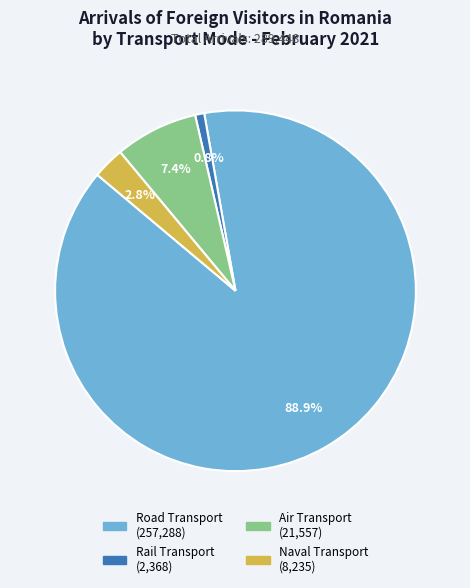

Do Rail Transport and Naval Transport together represent more than half of the pie?

No